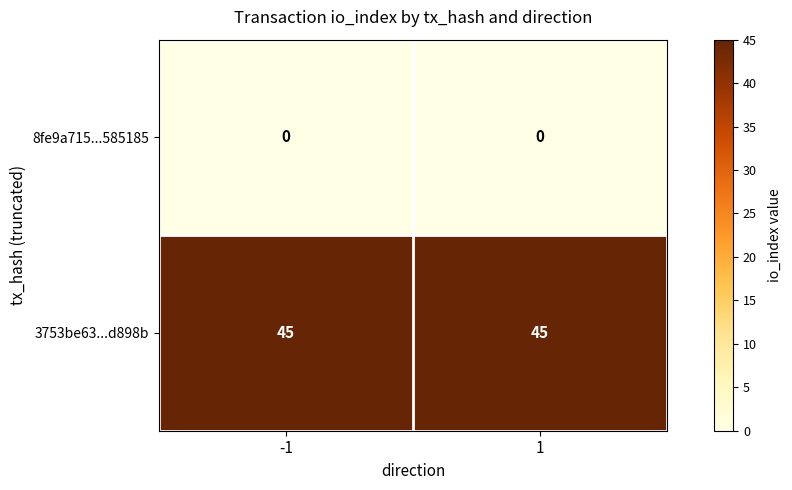

What is the spread (max minus min) of values at 1?

45